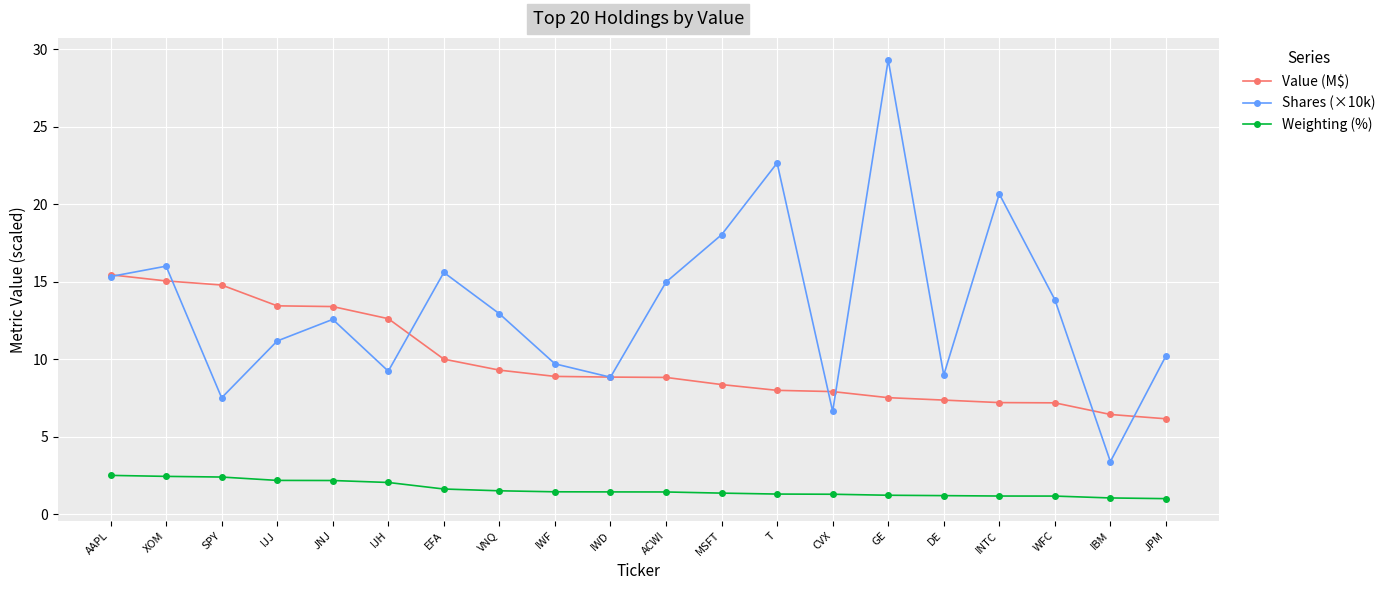

What is the maximum value shown in the chart?

29.3